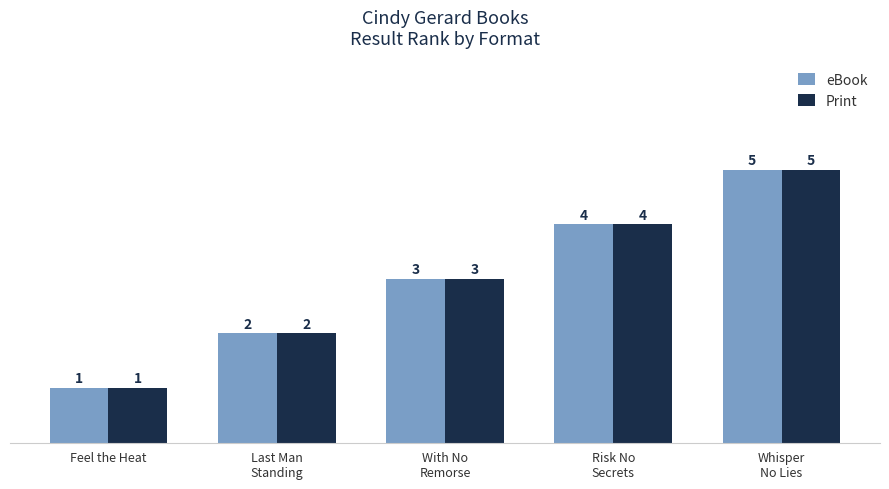

Does the chart contain stacked bars?

No